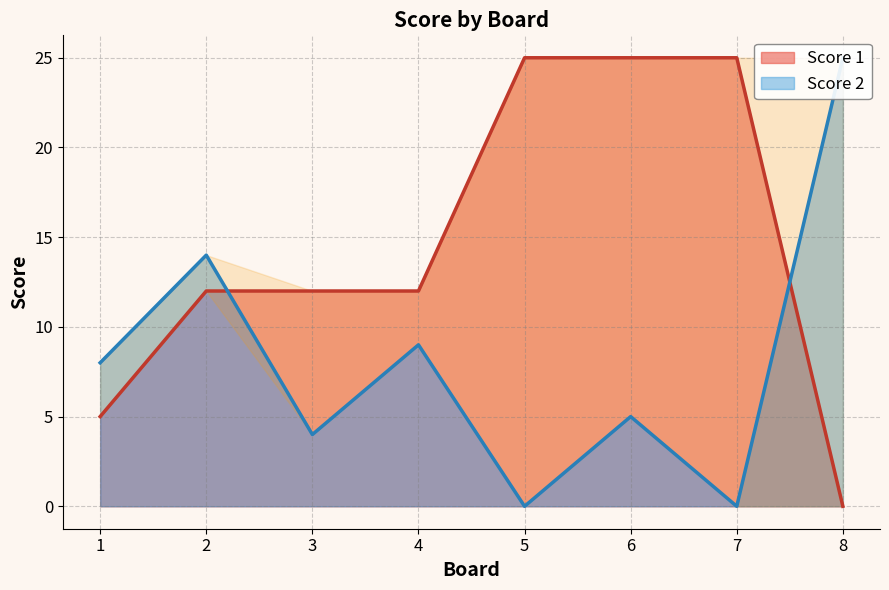

The Score 2 series shows 0 at 7. True or false?

True